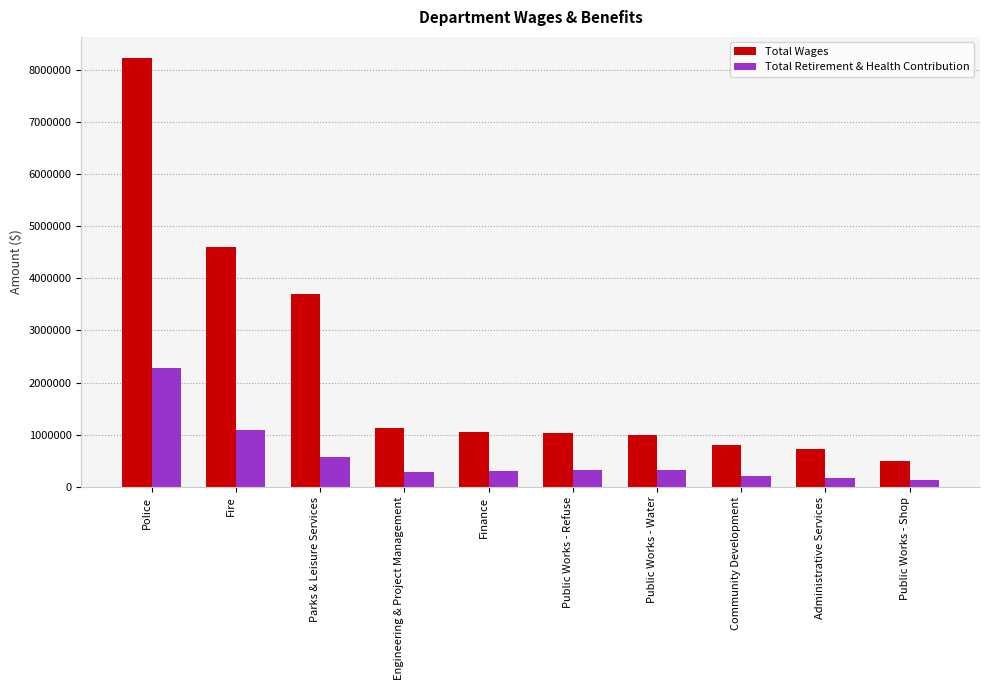

Where does the Total Wages series first go above 1051980?

Police